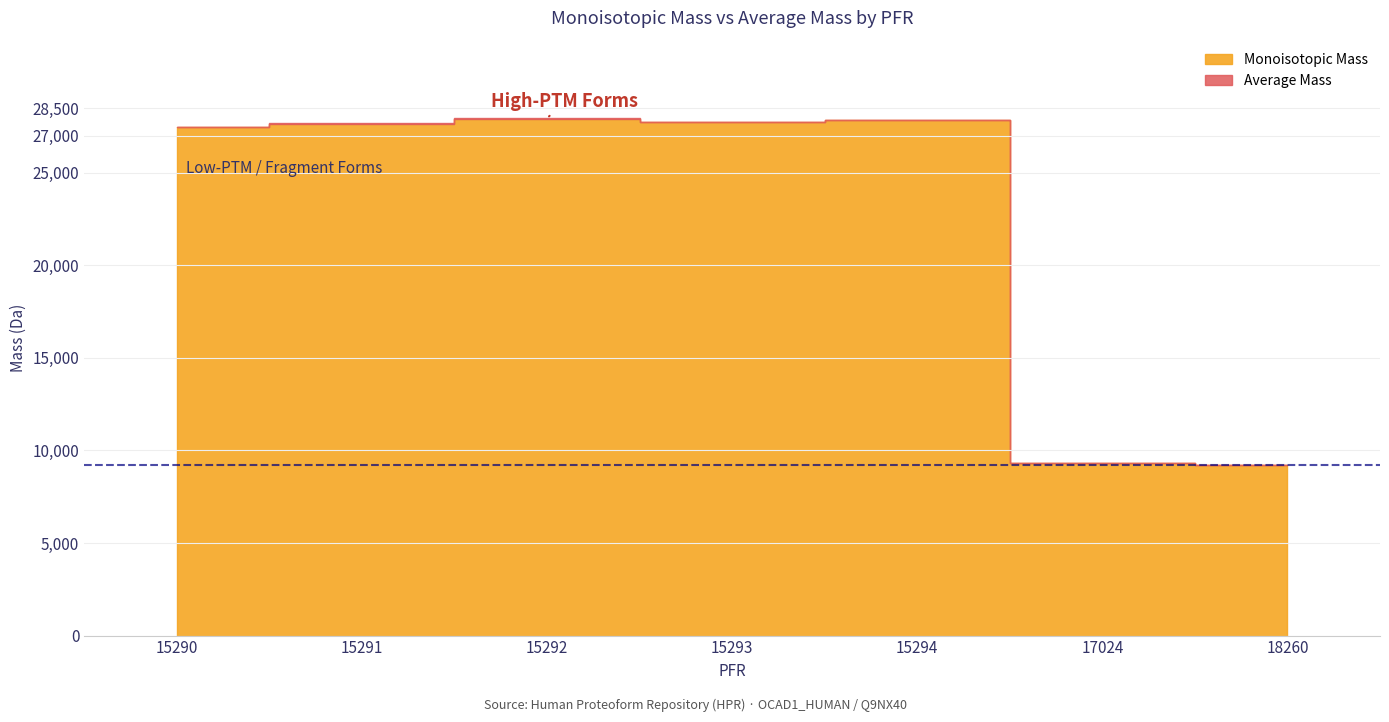

True or false: Average Mass has a value of 27494.9 at 15290.

True